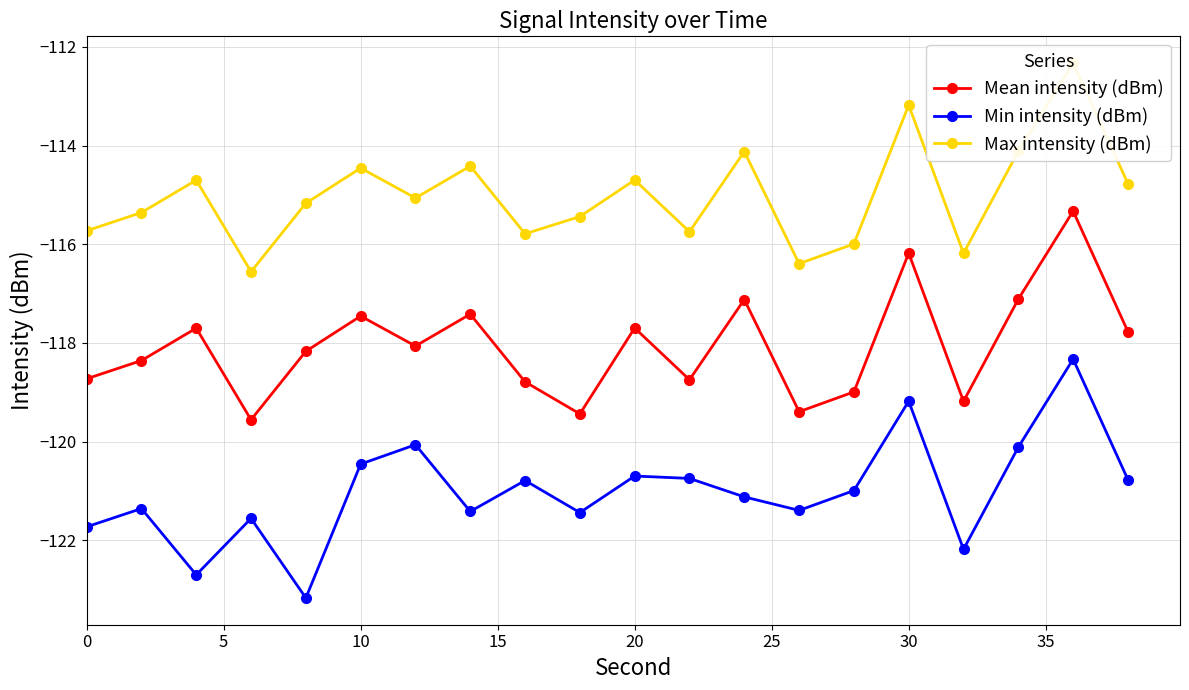

How many interior local valleys does the Mean intensity (dBm) series have?

6